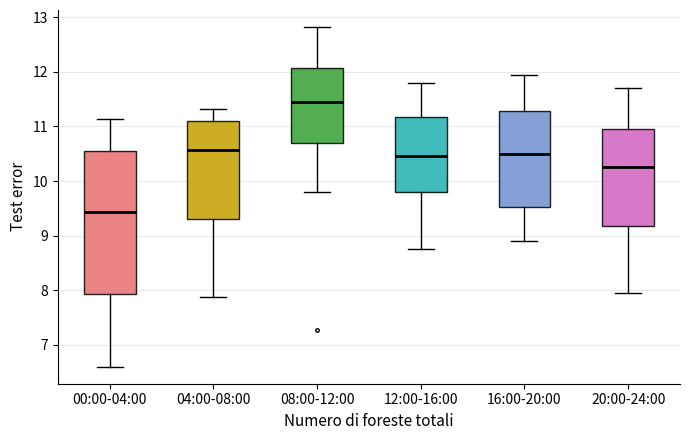

Comparing the boxes themselves (not the whiskers), which one is the tallest?

00:00-04:00